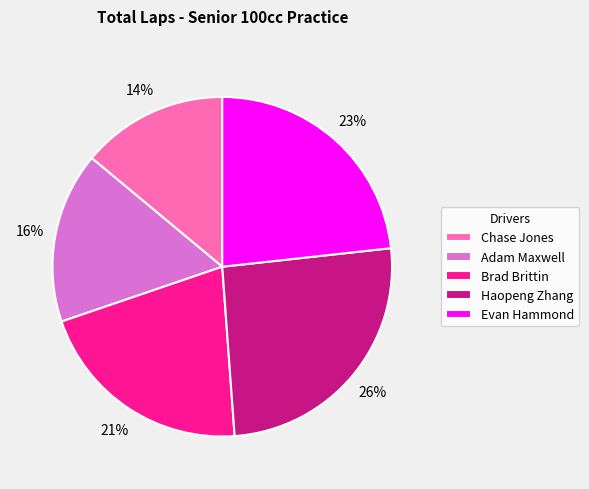

Is Haopeng Zhang the majority of the pie?

No